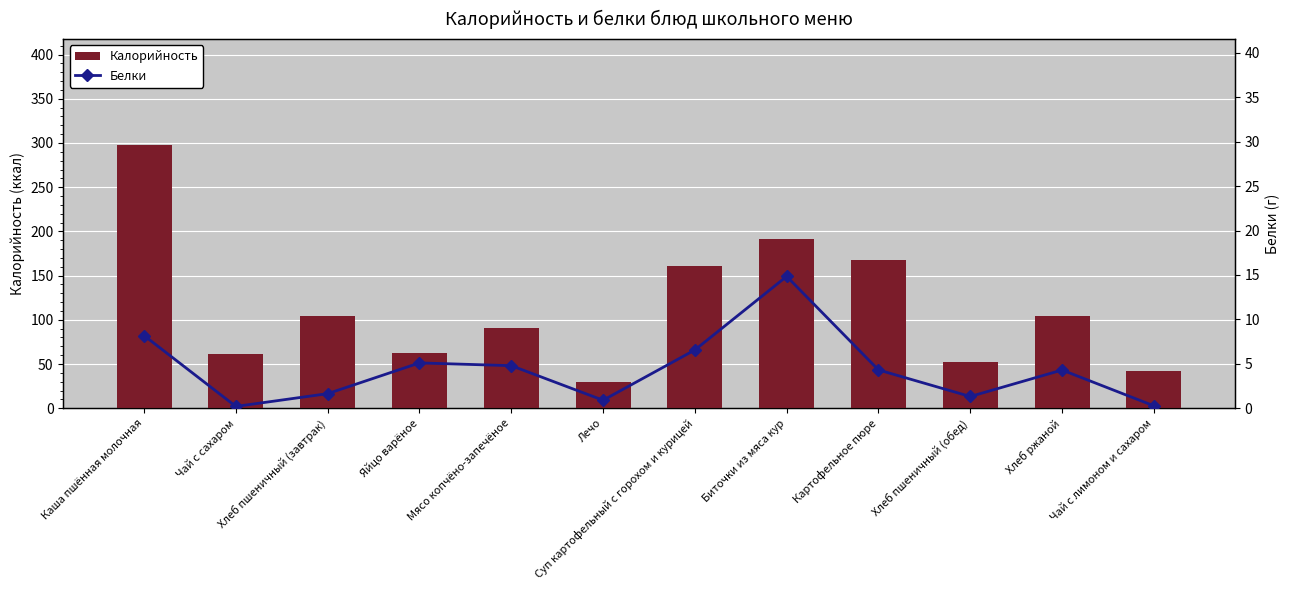

What is the label of the 2nd bar from the left?

Чай с сахаром